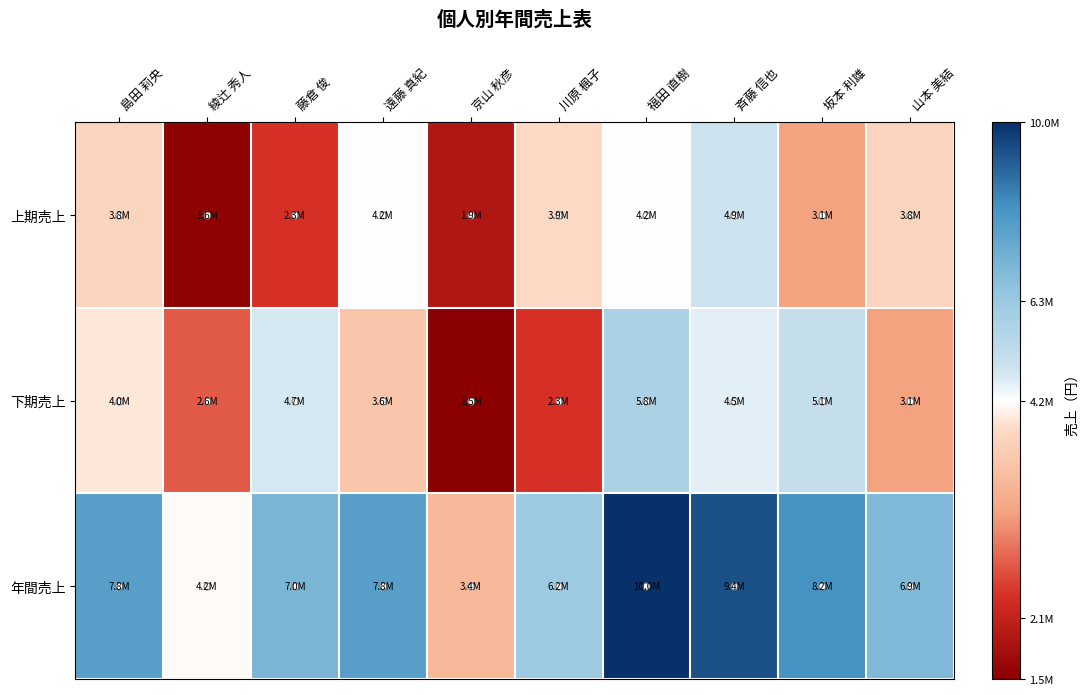

Which series has the largest range (max minus min)?

年間売上